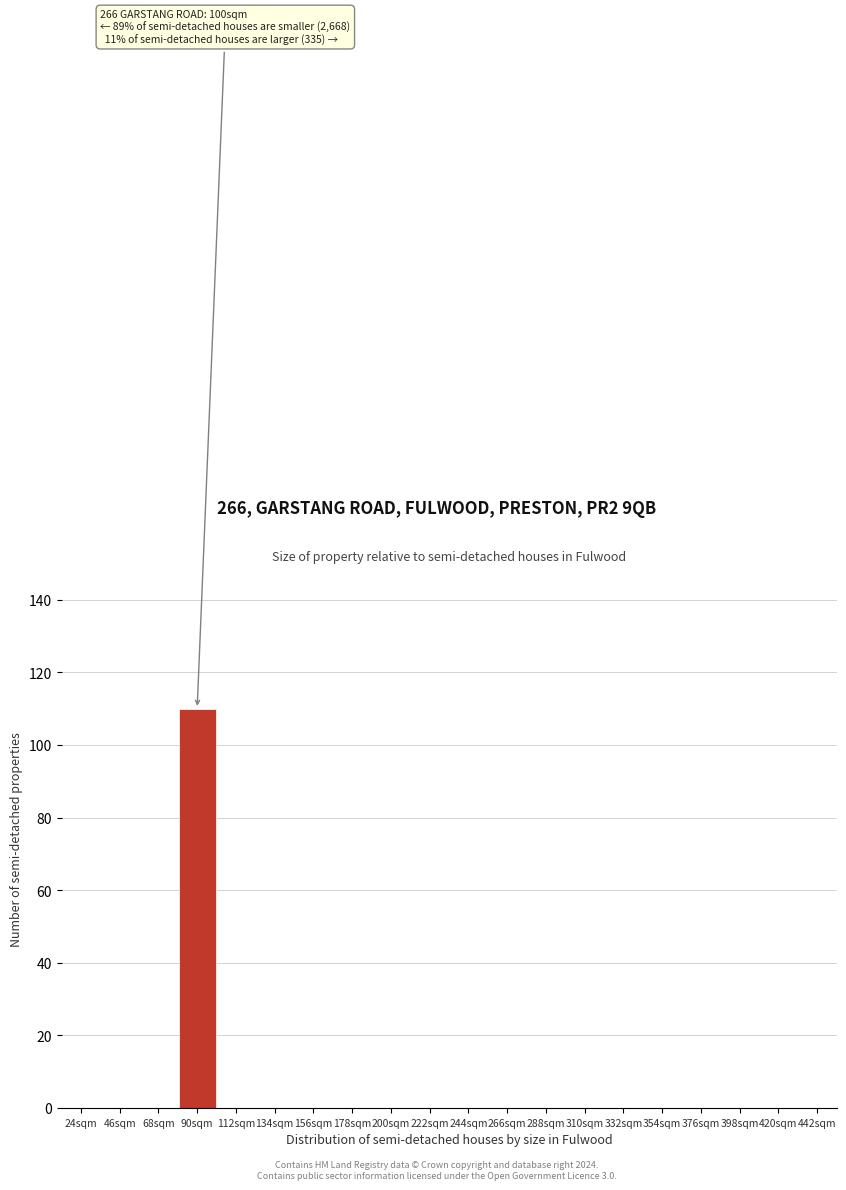

What is the sum of all values?

110